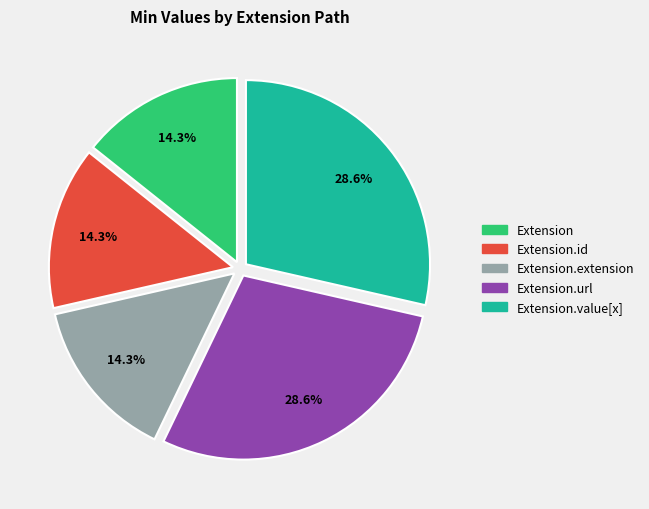

To the nearest percent, what is the difference between the largest and smallest slice percentages?

14%